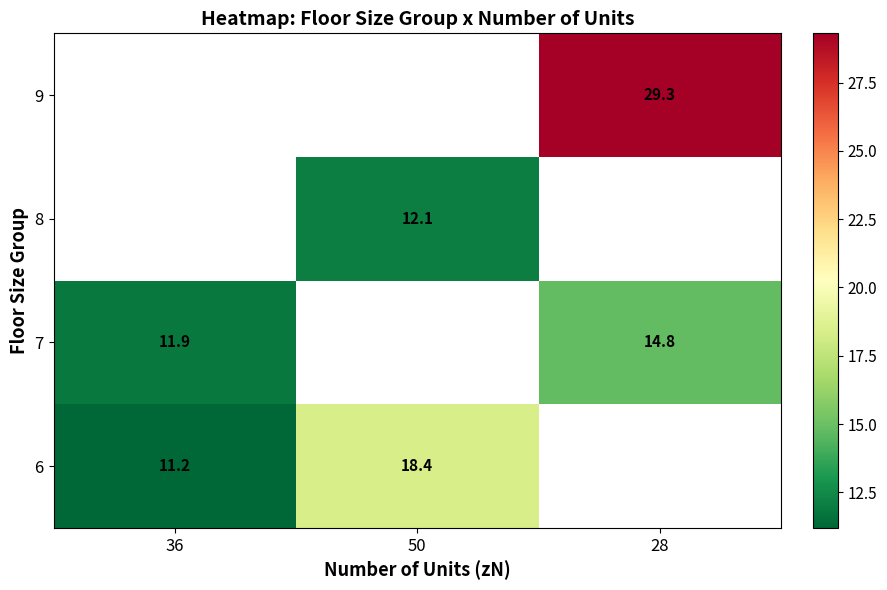

Is it true that 6 equals 11.2 at 36?

True